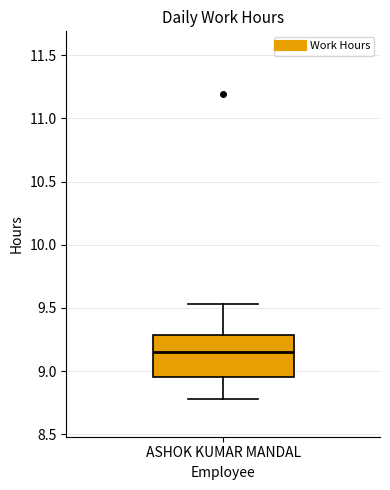

Read this box plot against the y-axis: the position of the median line, the range covered by the box, and the ends of both whiskers. The values are not printed on the chart, so give them approximately, as read against the axis.

median 9.15, box 8.95 to 9.30, whiskers 8.80 to 9.55